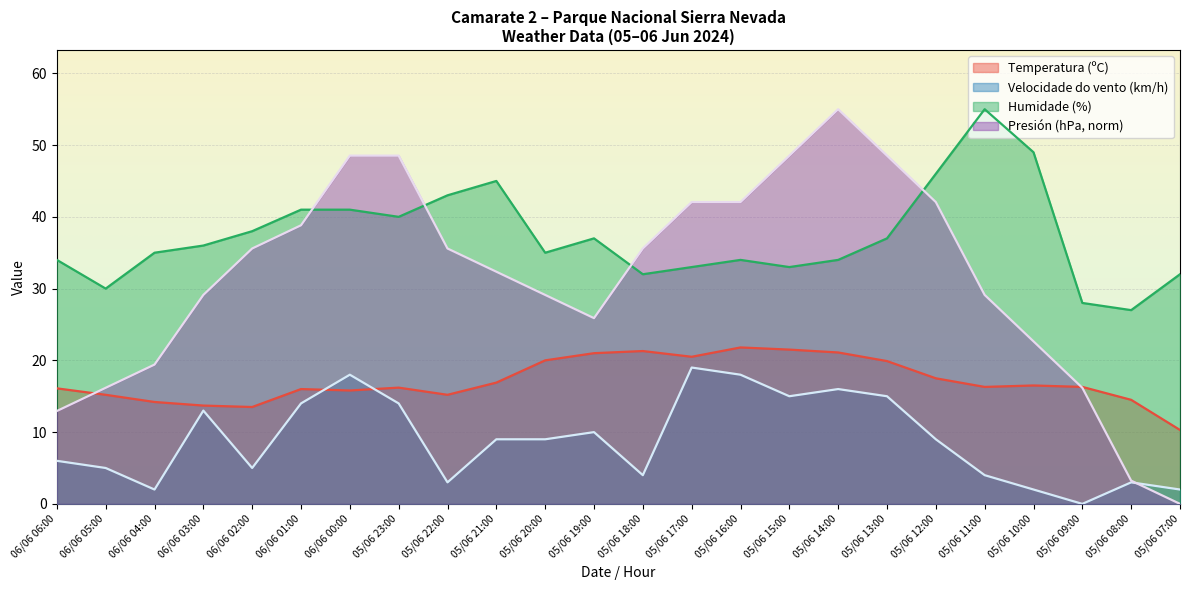

Is it true that Presión (hPa) norm equals 19.4 at 06/06 04:00?

True